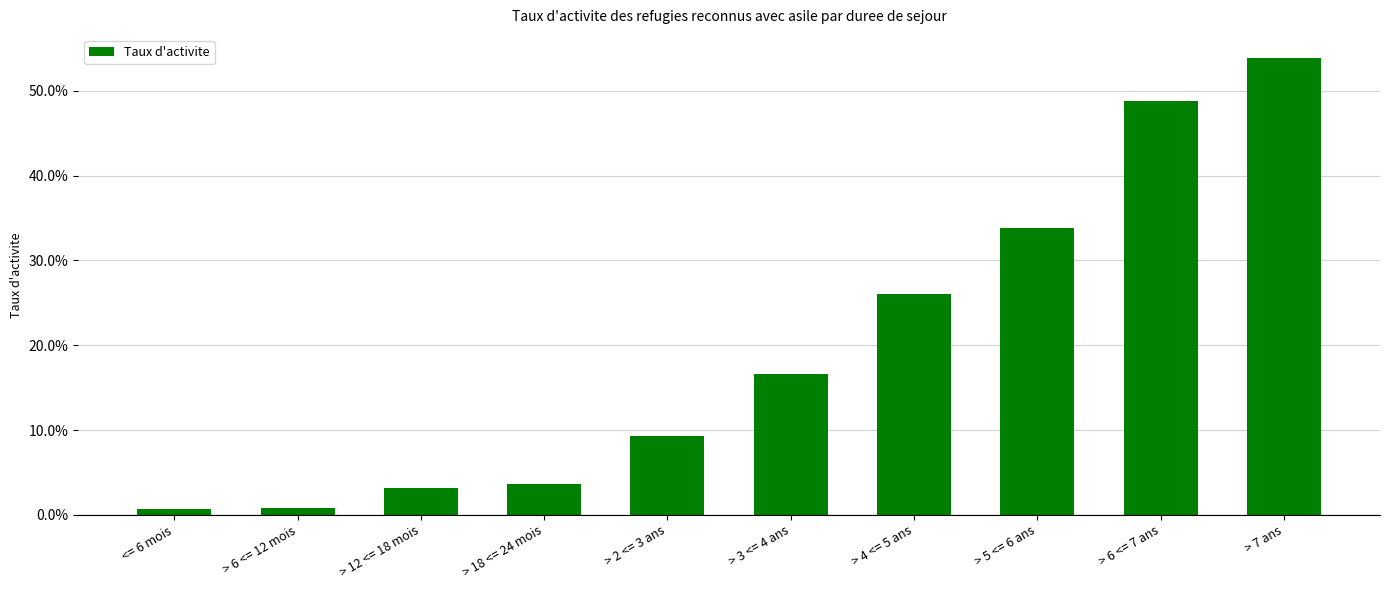

The chart shows a value of 0.1 at > 2 <= 3 ans. True or false?

False